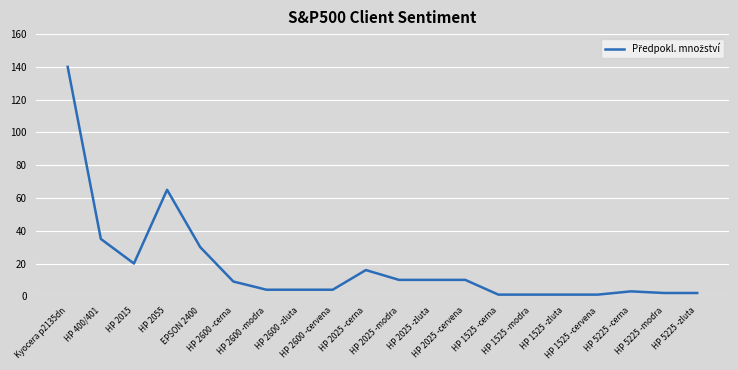

What is the difference between the second highest and minimum values?

64